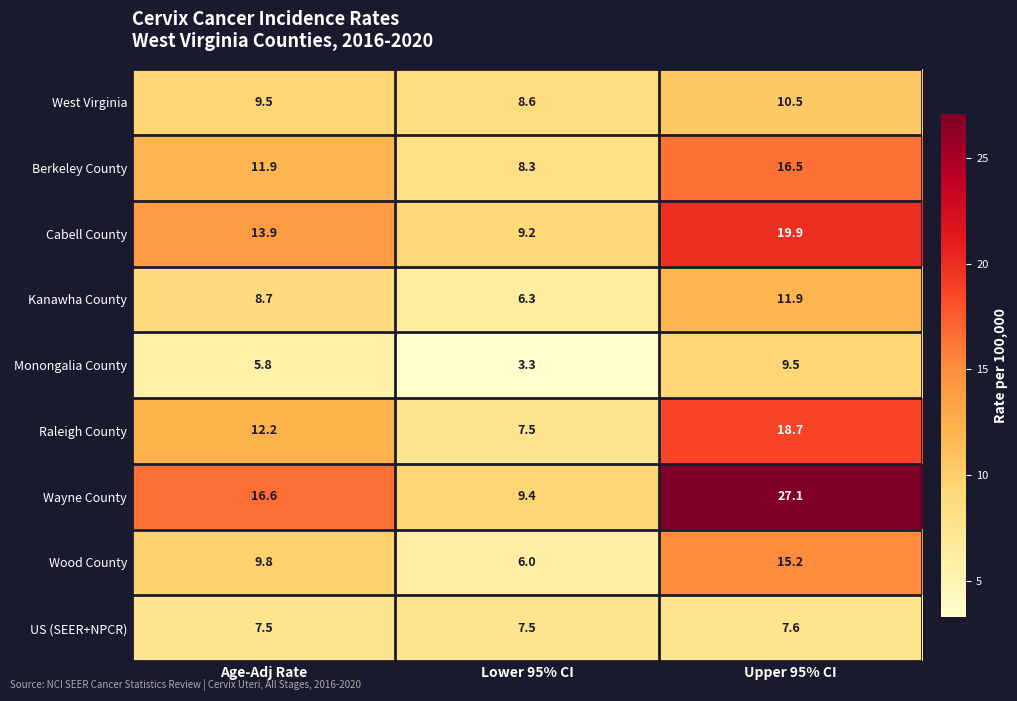

List the series in order of their peak value, lowest first.

US (SEER+NPCR), Monongalia County, West Virginia, Kanawha County, Wood County, Berkeley County, Raleigh County, Cabell County, Wayne County